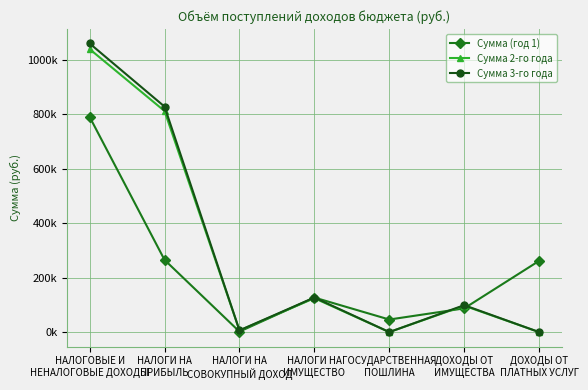

The Сумма 2-го года series shows 45199.4 at ДОХОДЫ ОТ
ИМУЩЕСТВА. True or false?

False